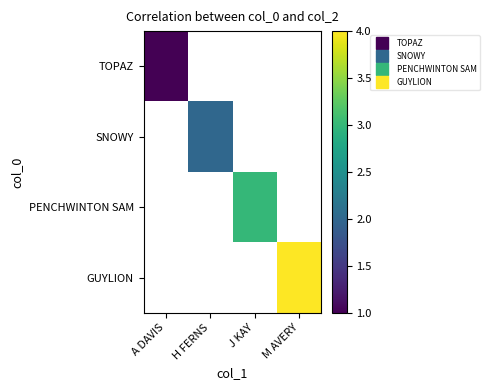

Is the value of SNOWY at J KAY greater than the value of TOPAZ at A DAVIS?

No